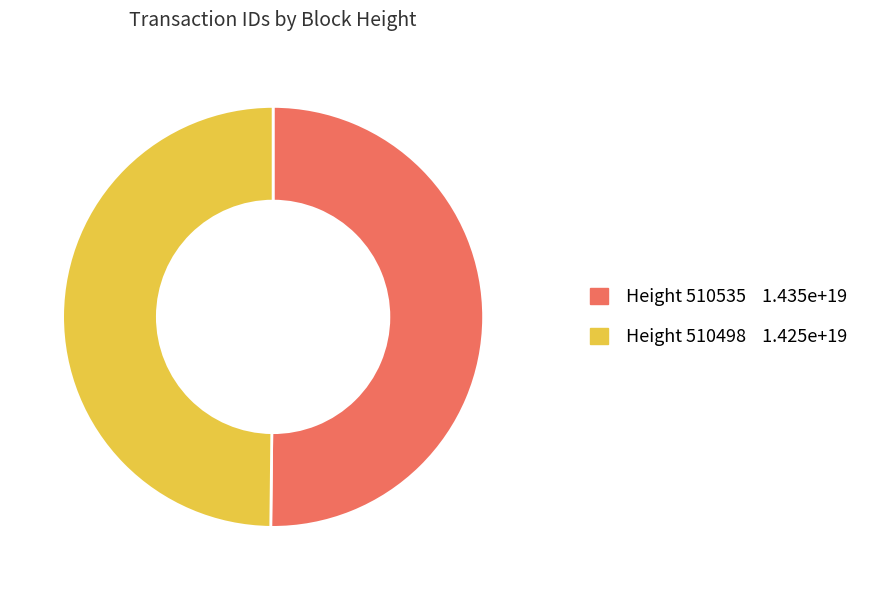

Count the number of slices in the pie.

2